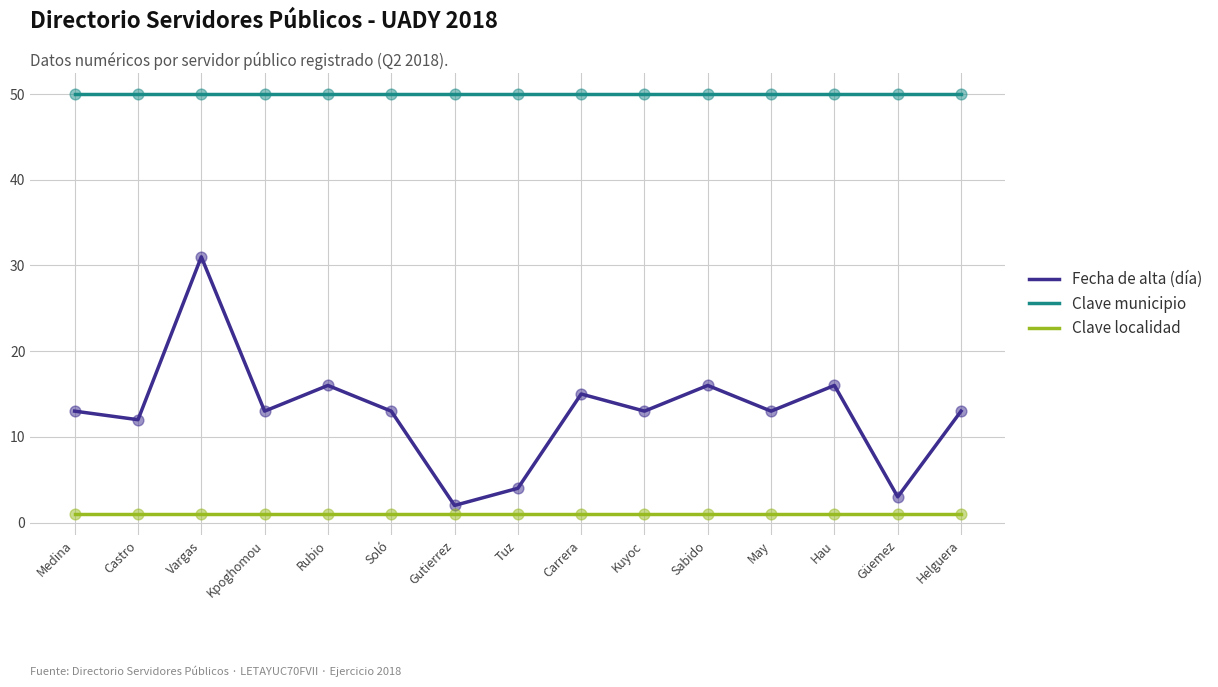

What is the total value across all series at Vargas?

82